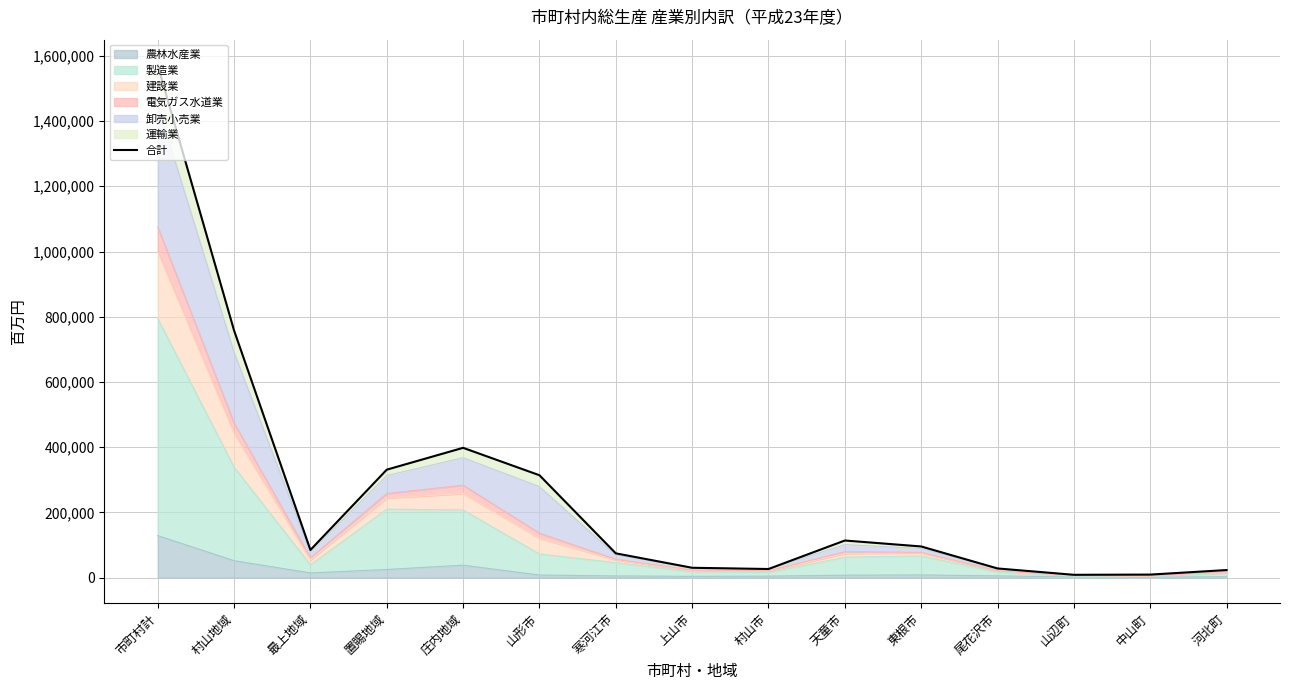

How many lines are shown in the chart?

1